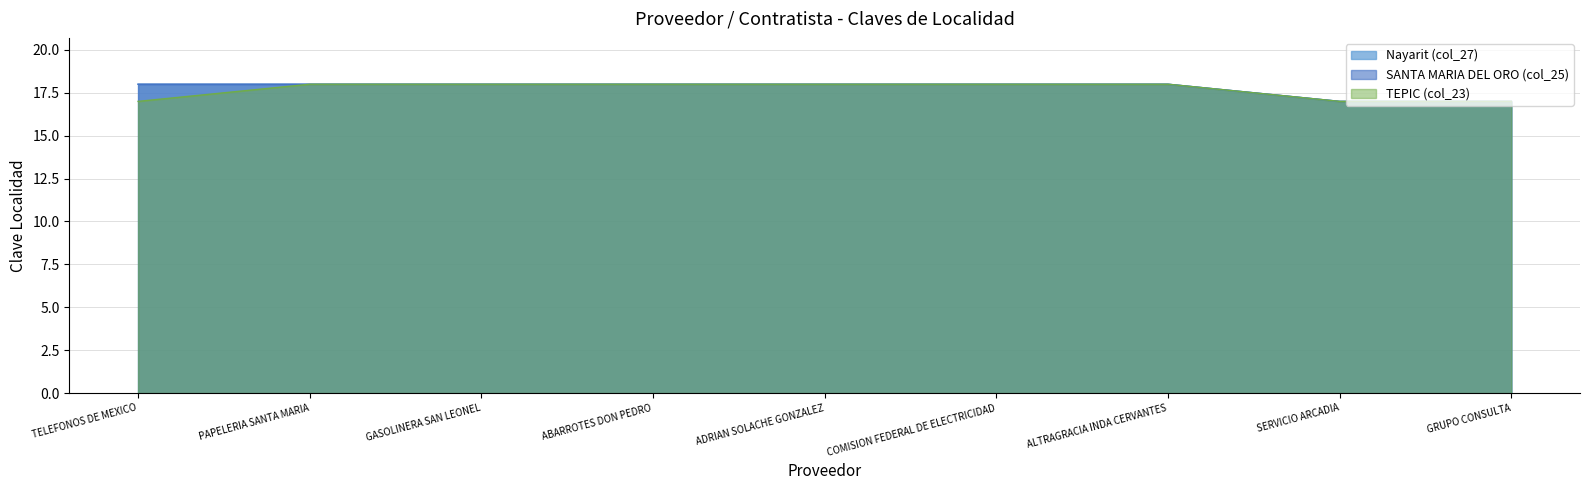

The Nayarit (col_27) series shows 24 at ADRIAN SOLACHE GONZALEZ. True or false?

False